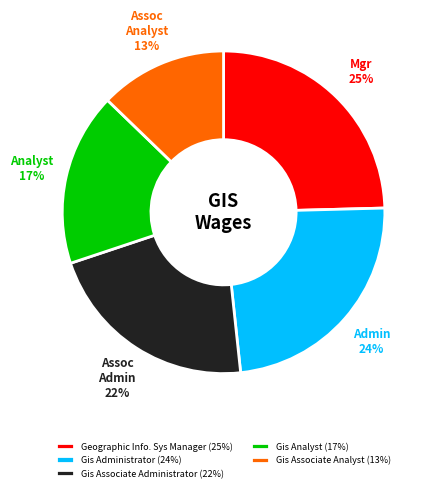

How many slices are in this pie chart?

5